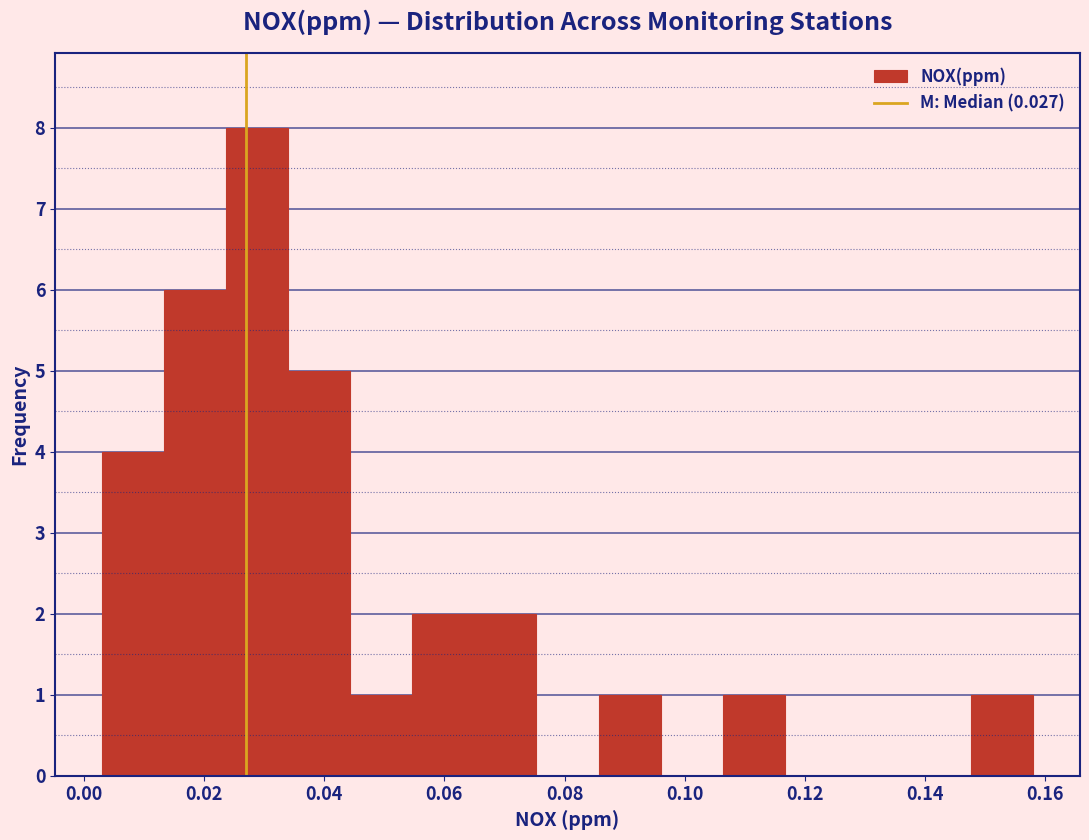

Reading left to right, list every bar in this chart as the range it spans on the x-axis followed by its height. Neither the bar edges nor the heights are printed on the chart, so give them approximately, as read against the axes.

0.004 to 0.014: 4
0.014 to 0.024: 6
0.024 to 0.034: 8
0.034 to 0.044: 5
0.044 to 0.054: 1
0.054 to 0.066: 2
0.066 to 0.076: 2
0.076 to 0.086: 0
0.086 to 0.096: 1
0.096 to 0.106: 0
0.106 to 0.116: 1
0.116 to 0.128: 0
0.128 to 0.138: 0
0.138 to 0.148: 0
0.148 to 0.158: 1